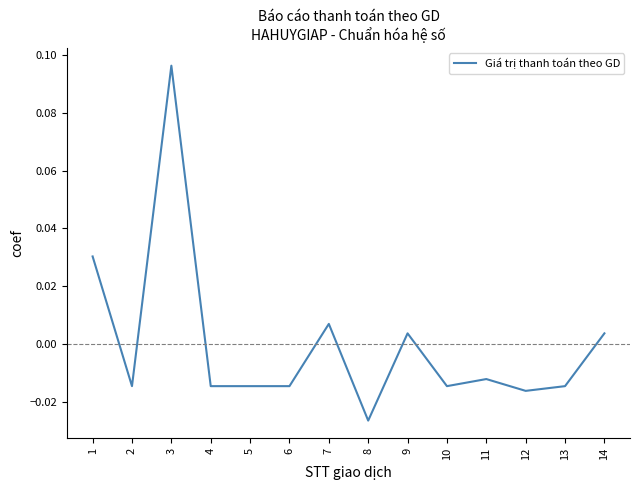

How many values exceed 0?

5